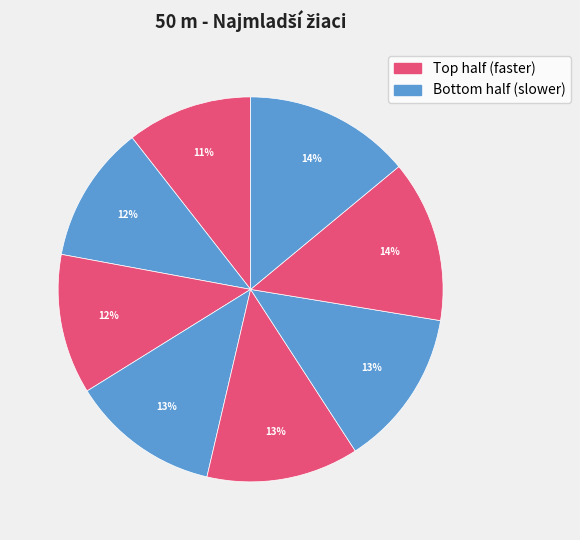

To the nearest percent, what is the average slice percentage?

12%